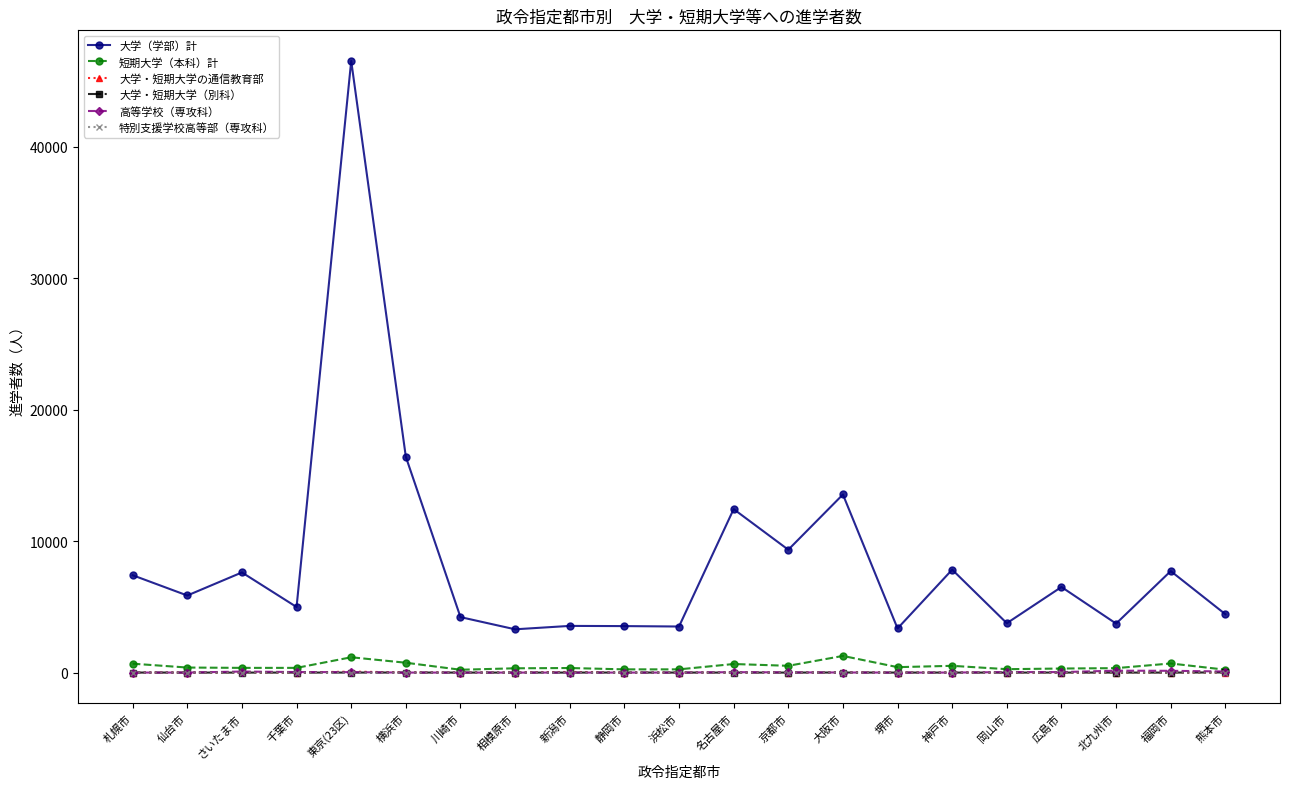

True or false: 大学（学部）計 and 高等学校（専攻科） cross at least once.

False